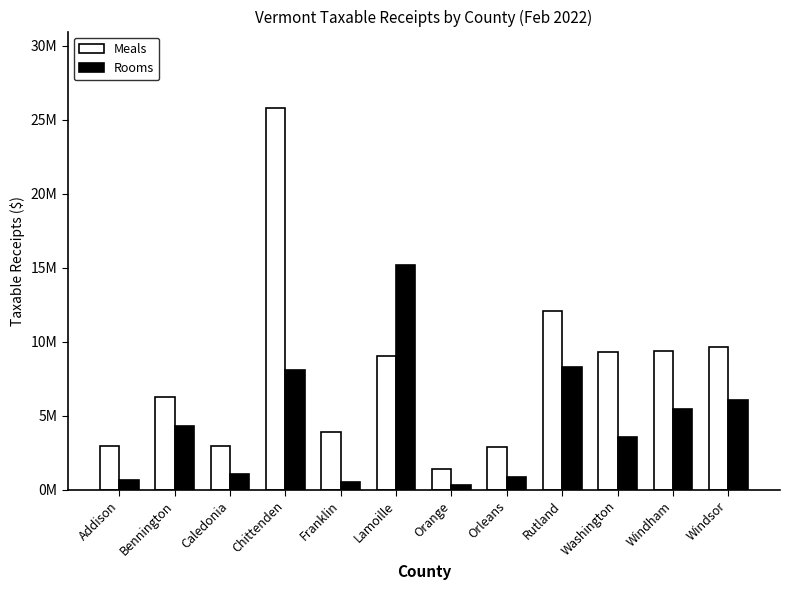

What is the greatest value displayed?

25805996.8